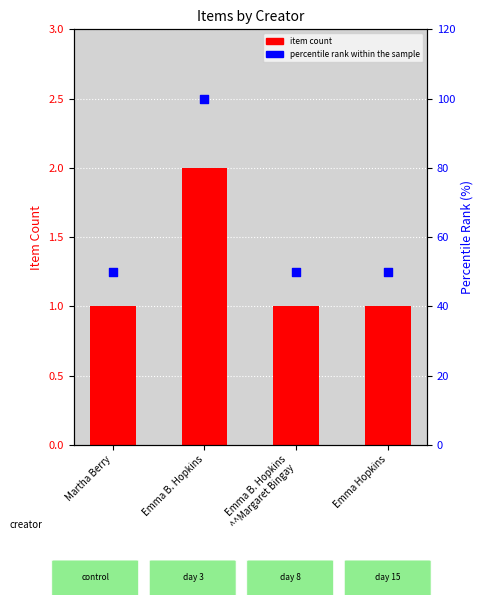

Which series reaches the minimum Y coordinate?

item count